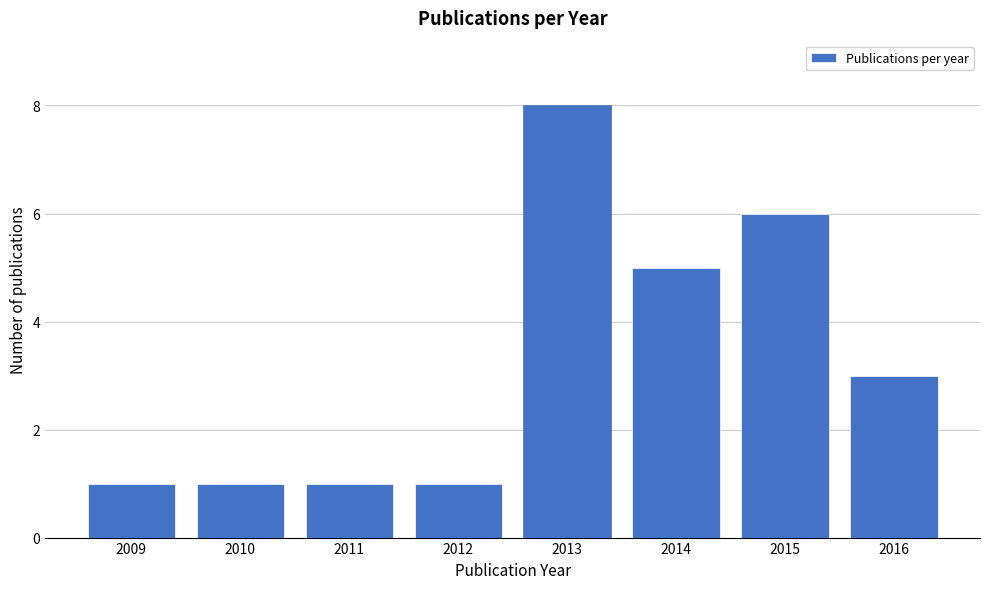

Reading left to right, list all the values displayed in this chart.

1	1	1	1	8	5	6	3